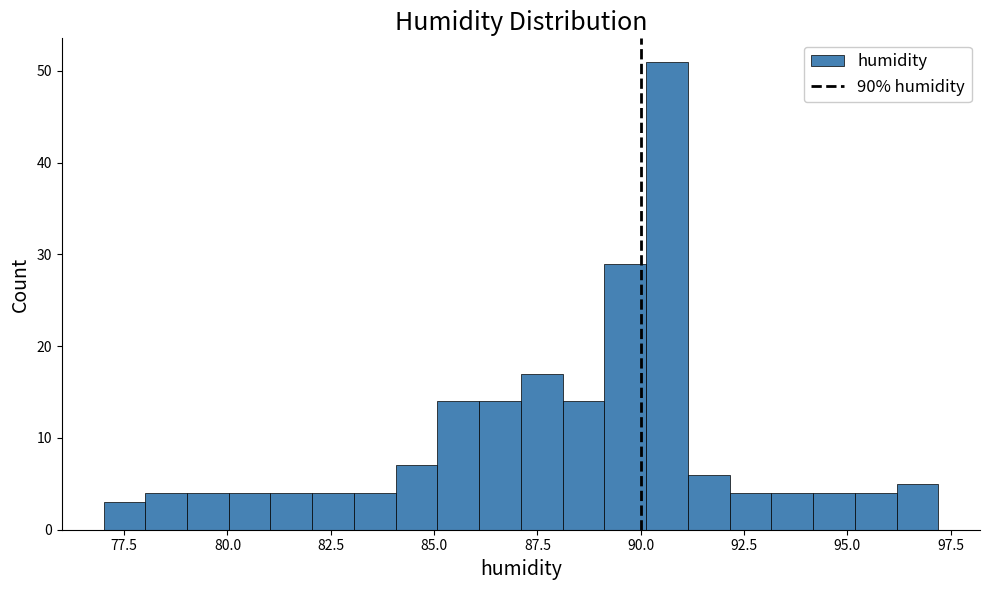

Around what value on the x-axis is the tallest bar? Give the approximate position of its centre, as read against the axis.

90.5